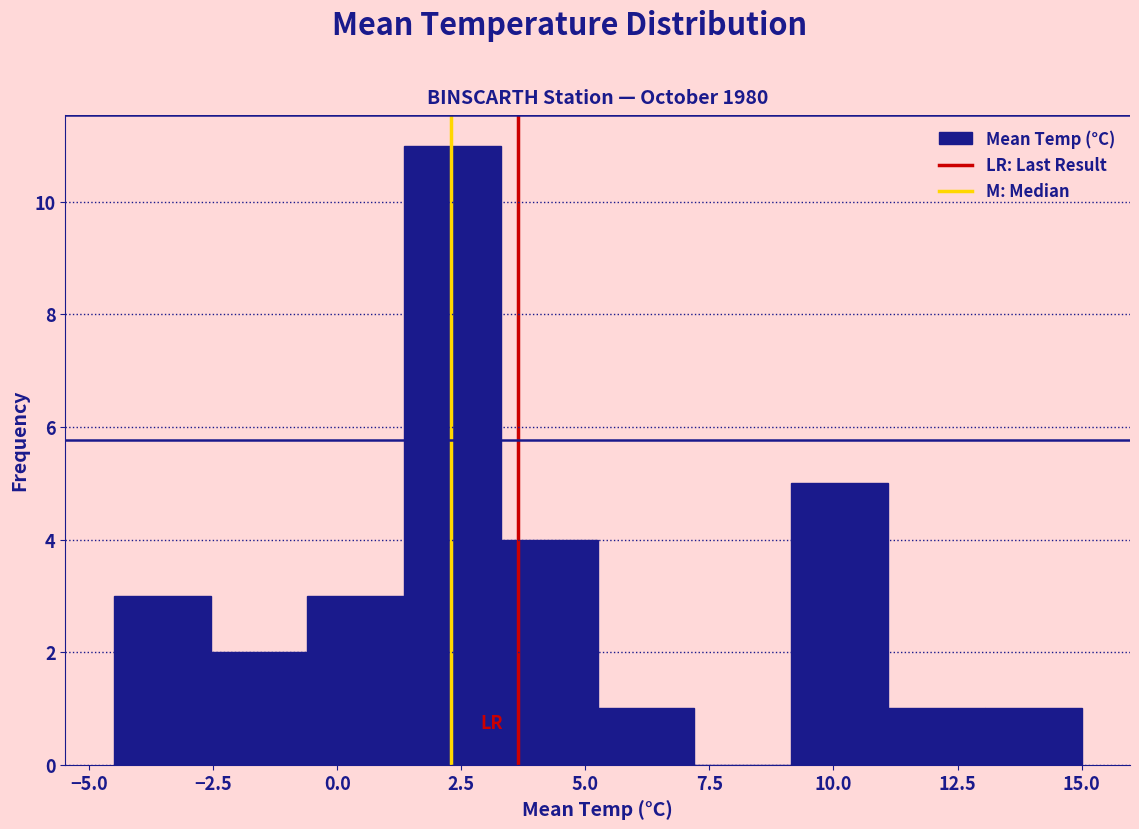

Around what value on the x-axis is the tallest bar? Give the approximate position of its centre, as read against the axis.

2.5